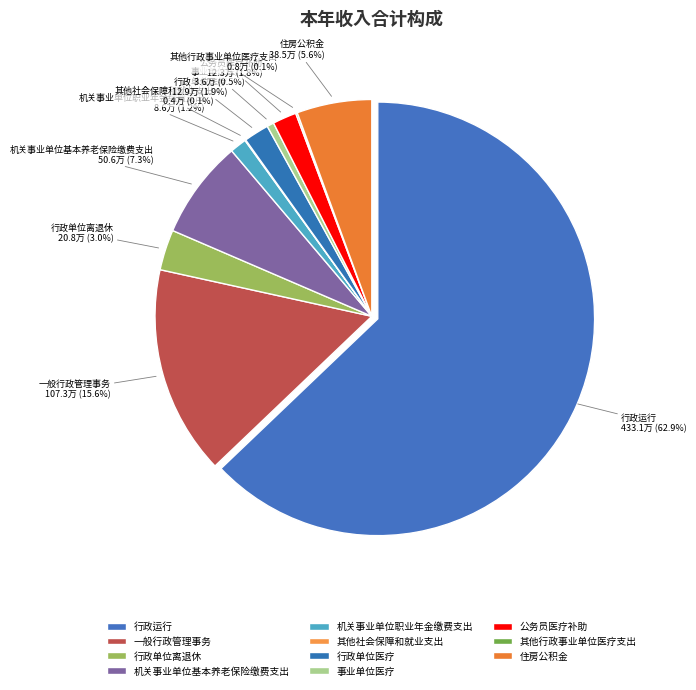

To the nearest percent, what percentage of the pie is 行政单位医疗?

2%